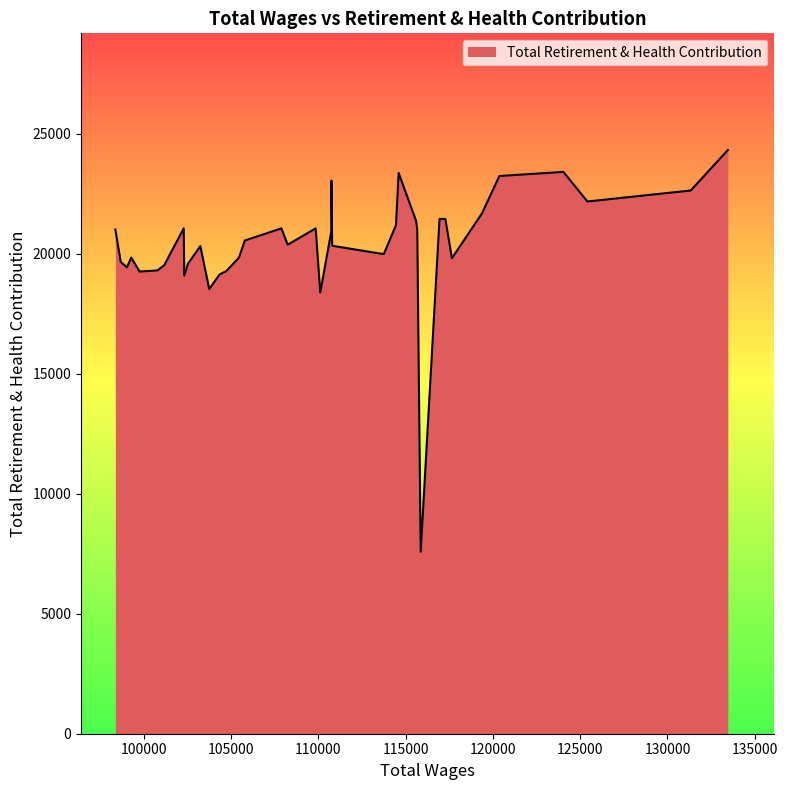

Which has a higher value, 102322.0 or 119373.0?

119373.0